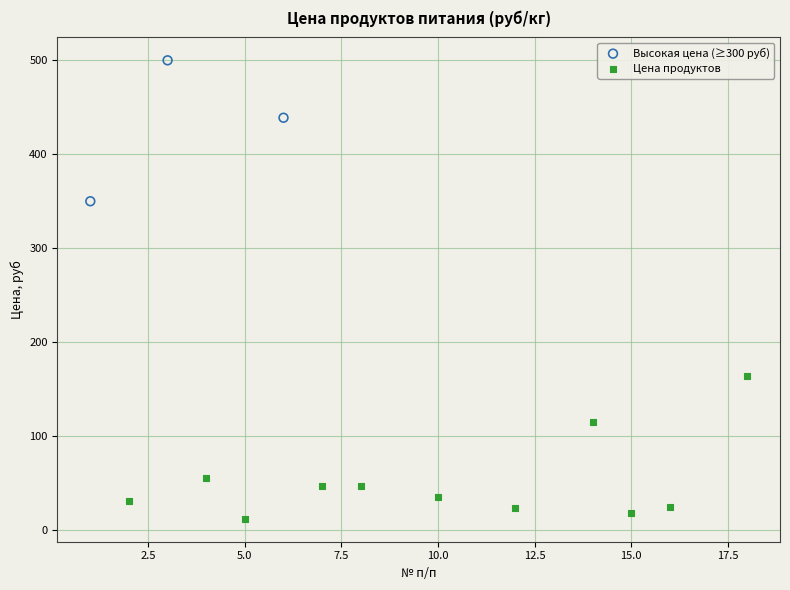

Which series reaches the minimum Y coordinate?

Цена продуктов